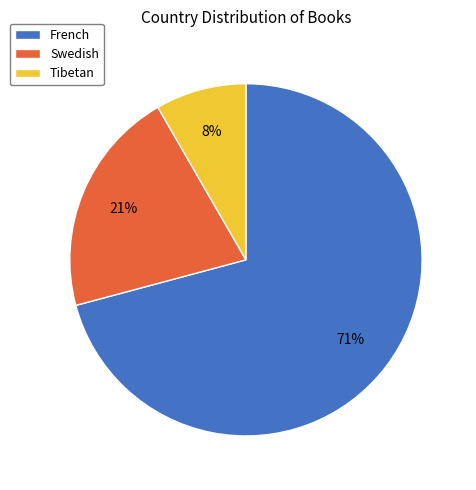

Does French account for over 50% of the chart?

Yes